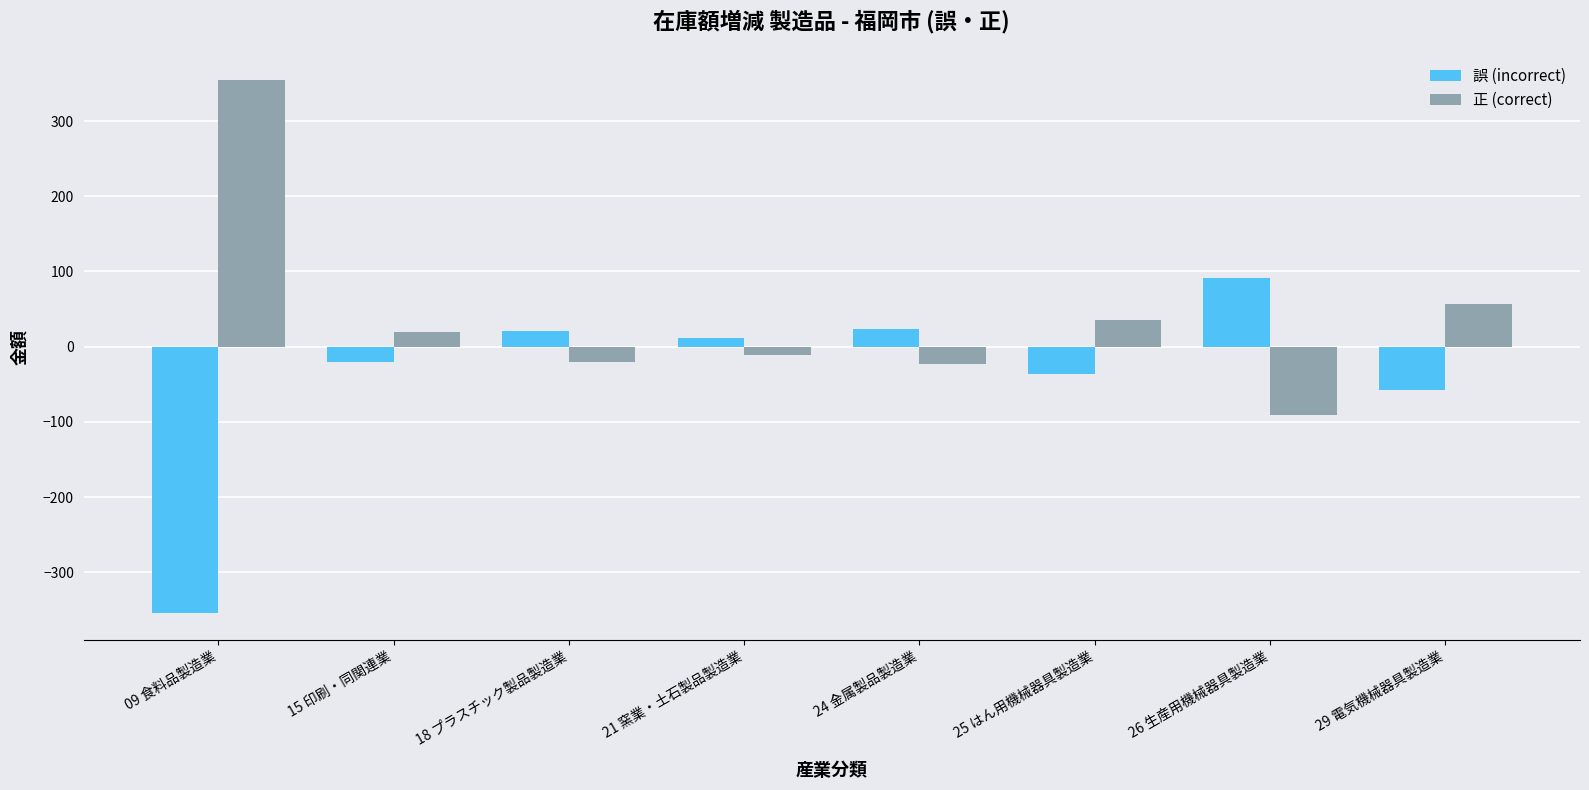

At which label is 誤 (incorrect) closest to -131?

29 電気機械器具製造業